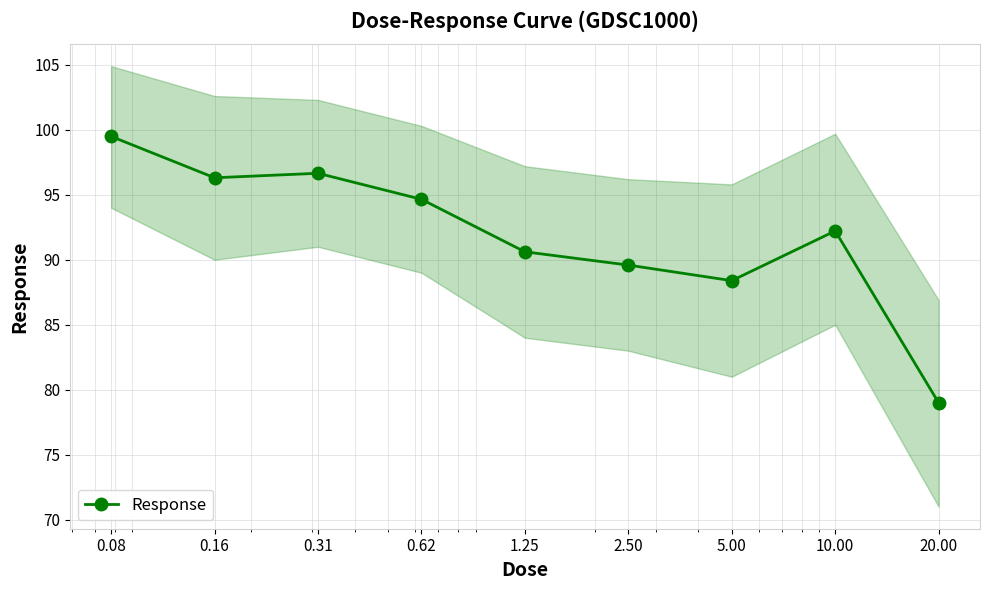

What is the label of the 7th point from the left?

5.00